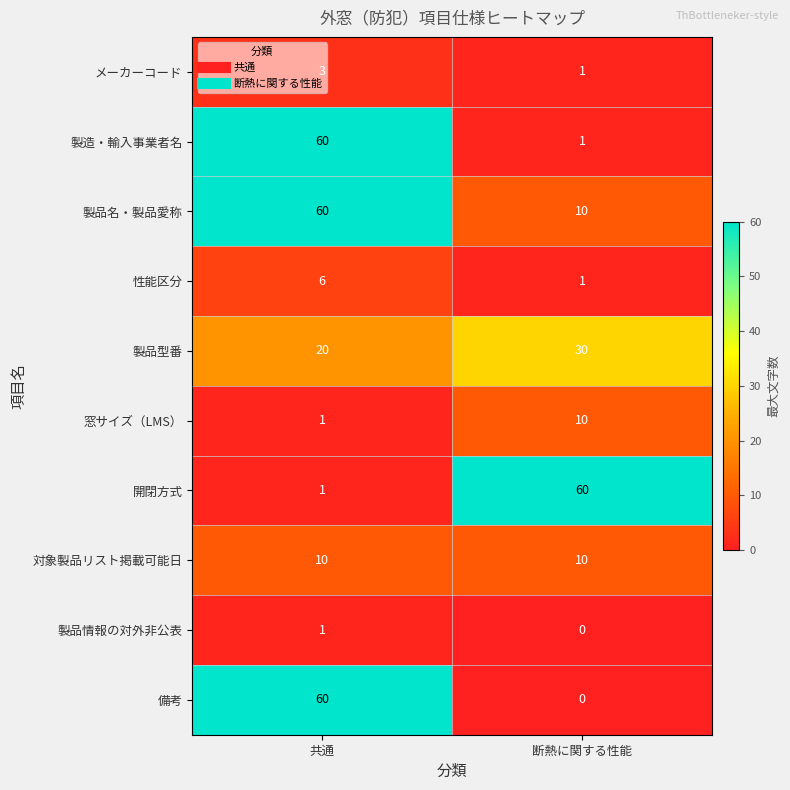

At how many categories does at least one series exceed 44?

2